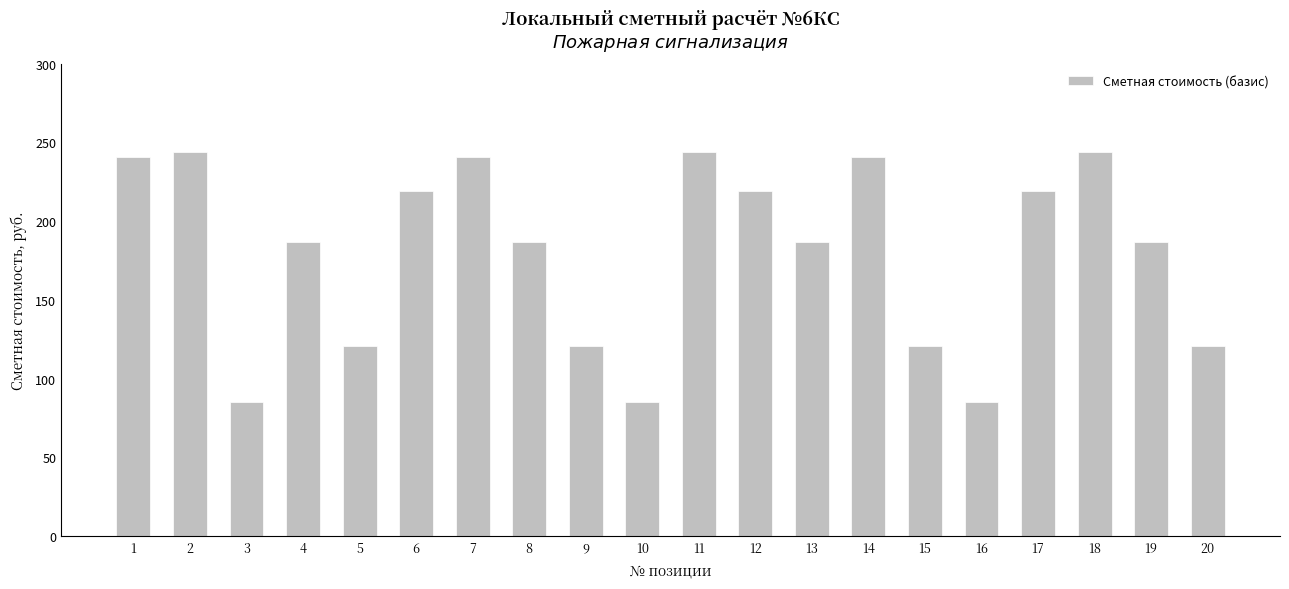

What is the smallest value displayed?

85.3